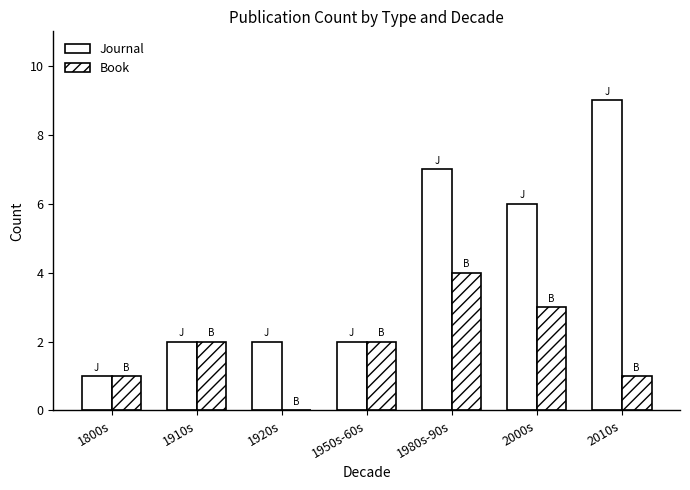

At which category does the chart reach its minimum across all series?

1920s